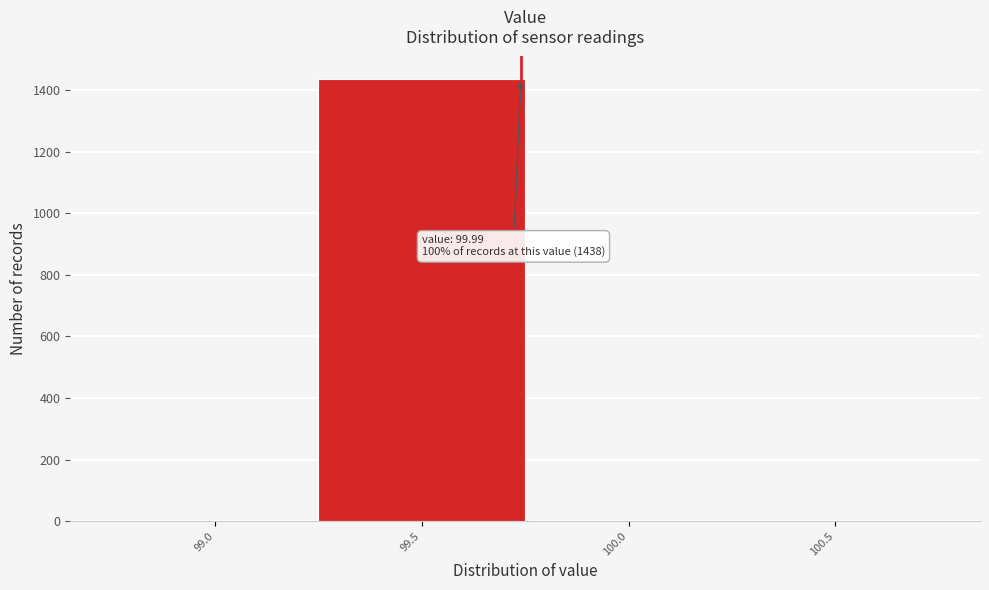

Reading left to right, what are all the values shown in this chart?

99.0=0	99.5=1438	100.0=0	100.5=0